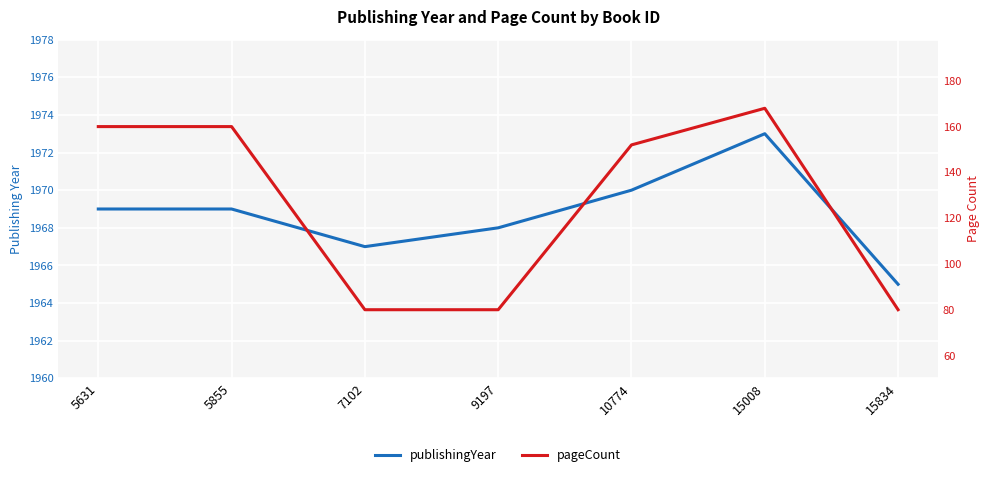

Which label corresponds to the largest value in the chart?

15008